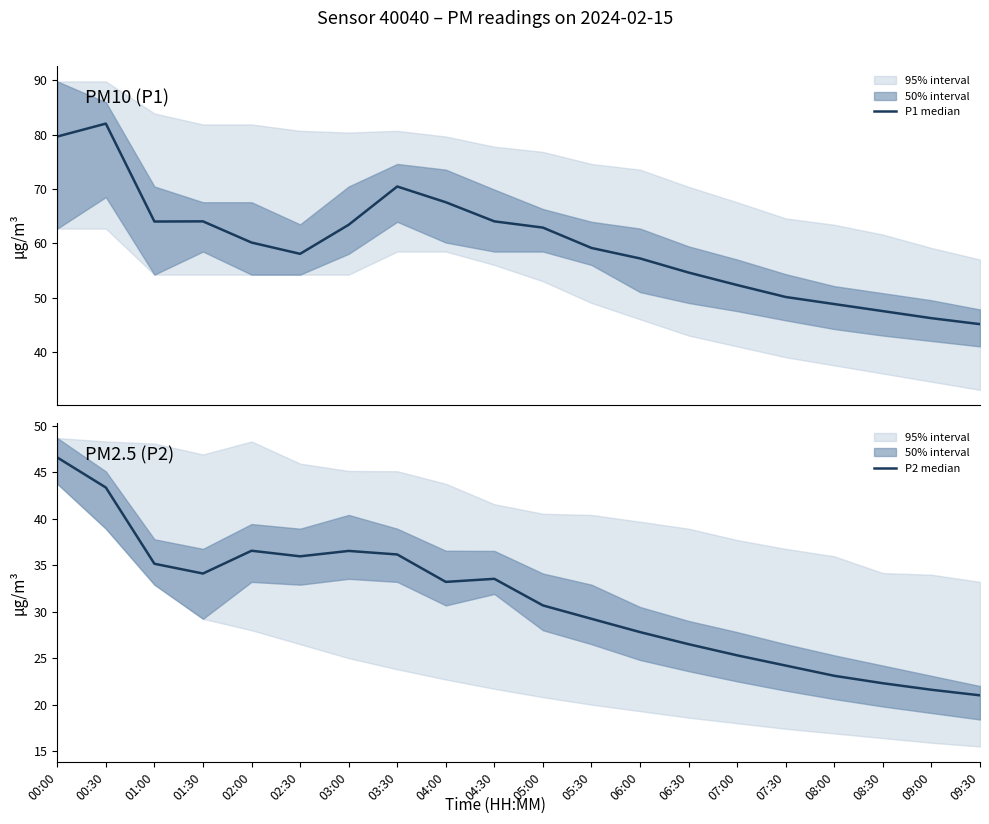

At how many categories does at least one series exceed 46?

19